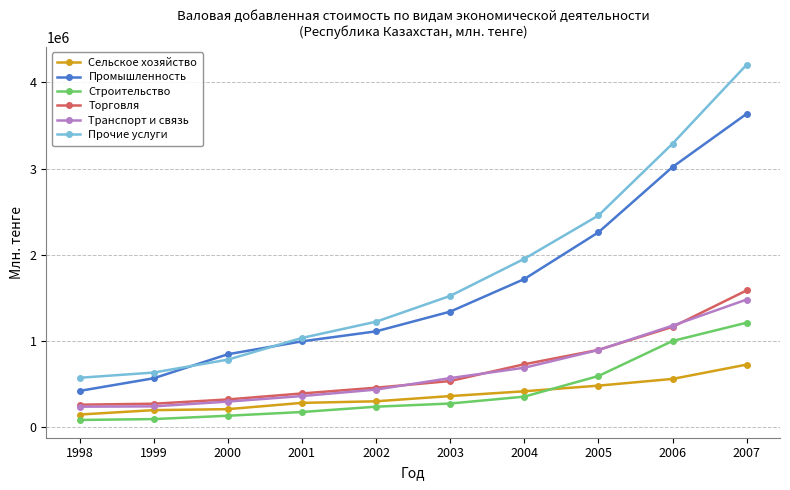

Is the value of Прочие услуги at 2006 greater than the value of Торговля at 1999?

Yes